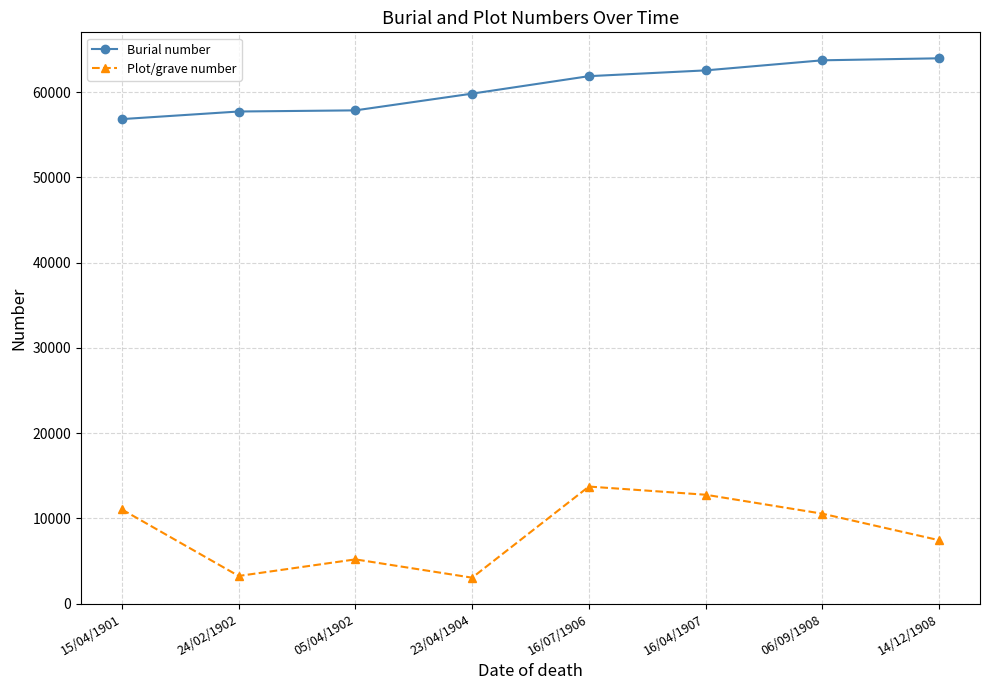

What is the difference between the highest and lowest values at 16/07/1906?

48129